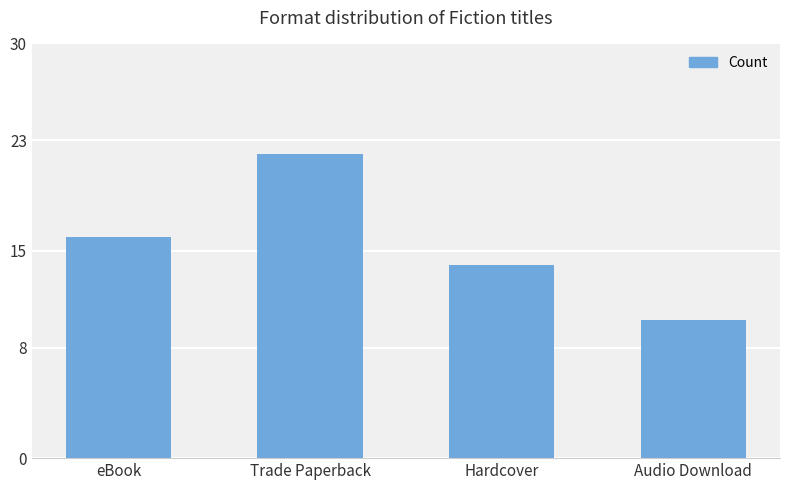

What is the difference between the second highest and second lowest values?

2